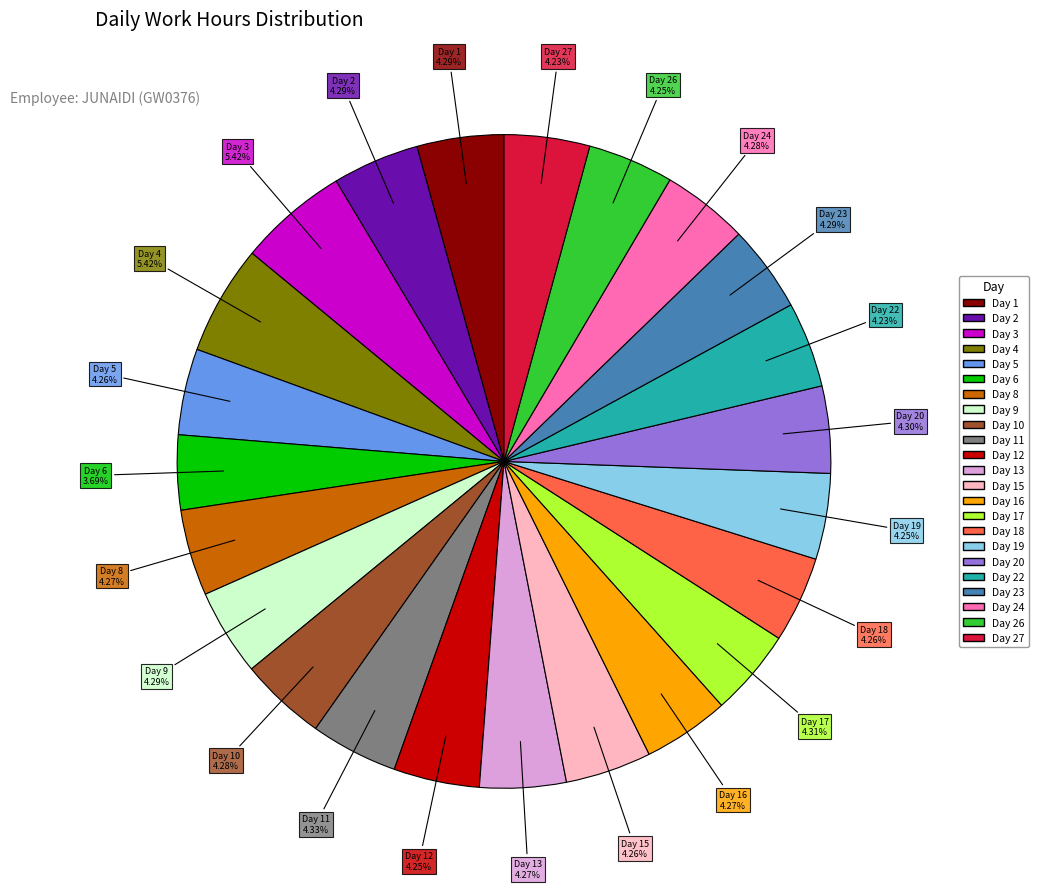

Is there a majority slice in this chart?

No